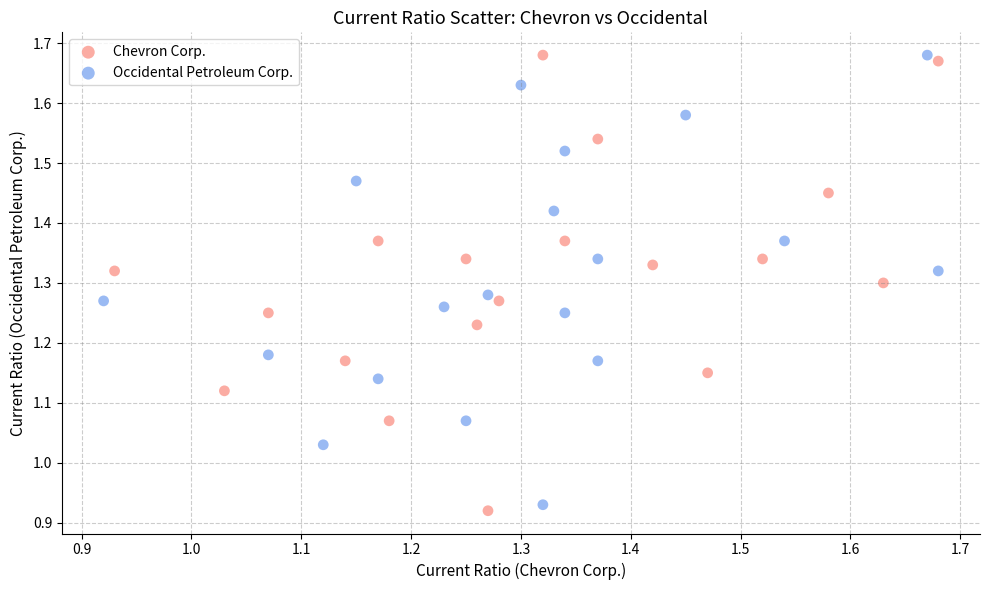

Which series has the largest Y range (max minus min)?

Chevron Corp.